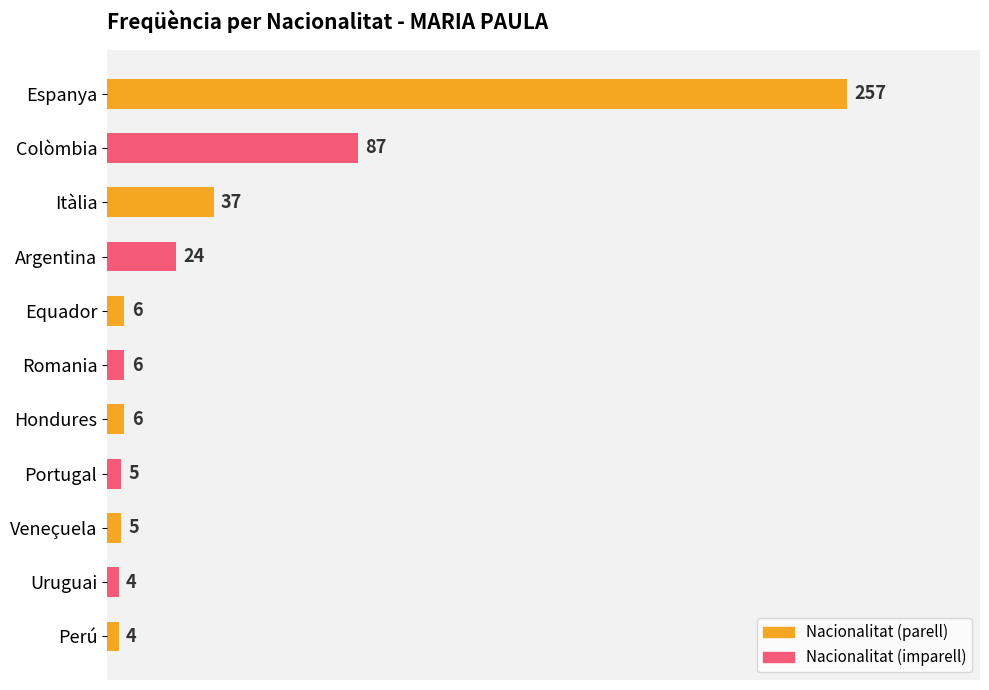

Count the number of categories in the chart.

11